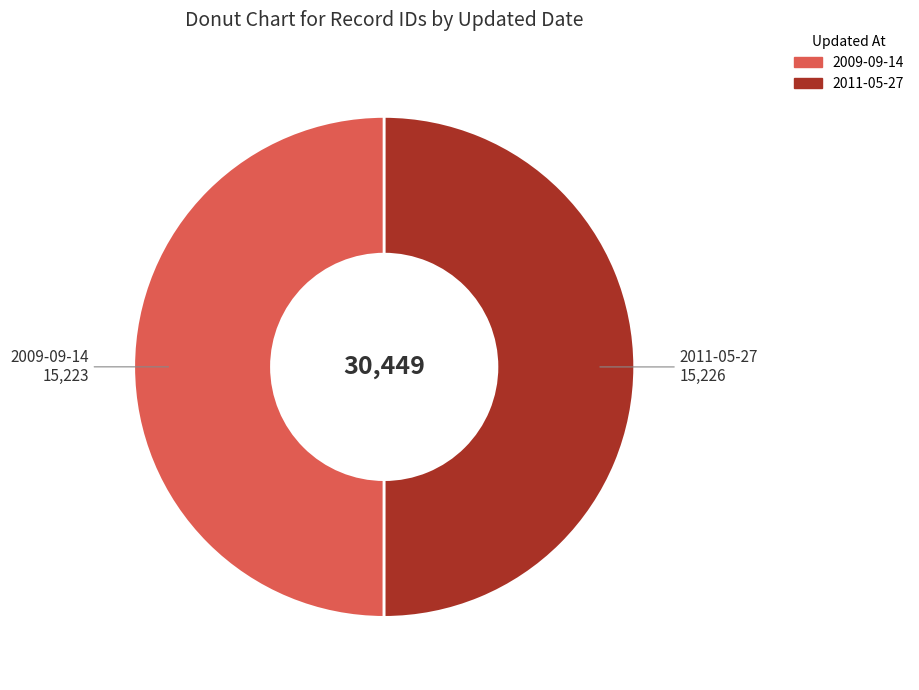

Is the sum of 2009-09-14 and 2011-05-27 greater than half?

Yes